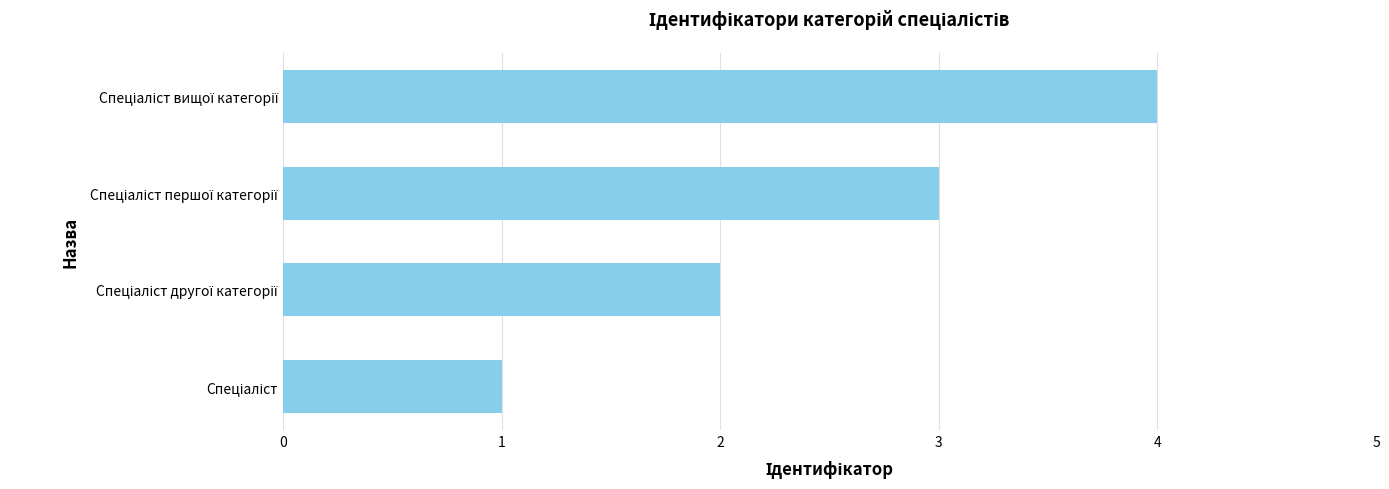

What is the greatest value displayed?

4